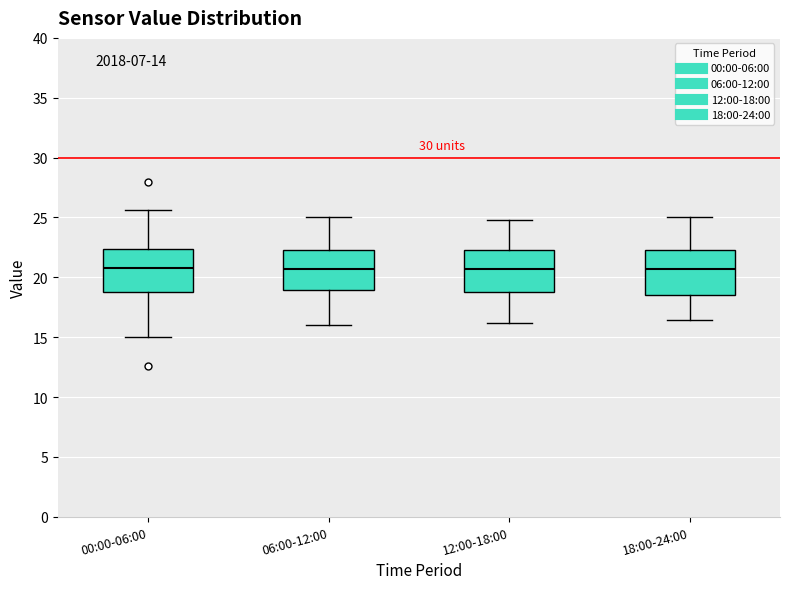

Reading left to right, read every box against the y-axis: the position of its median line, the range the box covers, and the ends of its whiskers. The values are not printed on the chart, so give them approximately, as read against the axis.

00:00-06:00: median 21.0, box 19.0 to 22.5, whiskers 15.0 to 25.5
06:00-12:00: median 20.5, box 19.0 to 22.5, whiskers 16.0 to 25.0
12:00-18:00: median 20.5, box 19.0 to 22.5, whiskers 16.0 to 25.0
18:00-24:00: median 20.5, box 18.5 to 22.5, whiskers 16.5 to 25.0